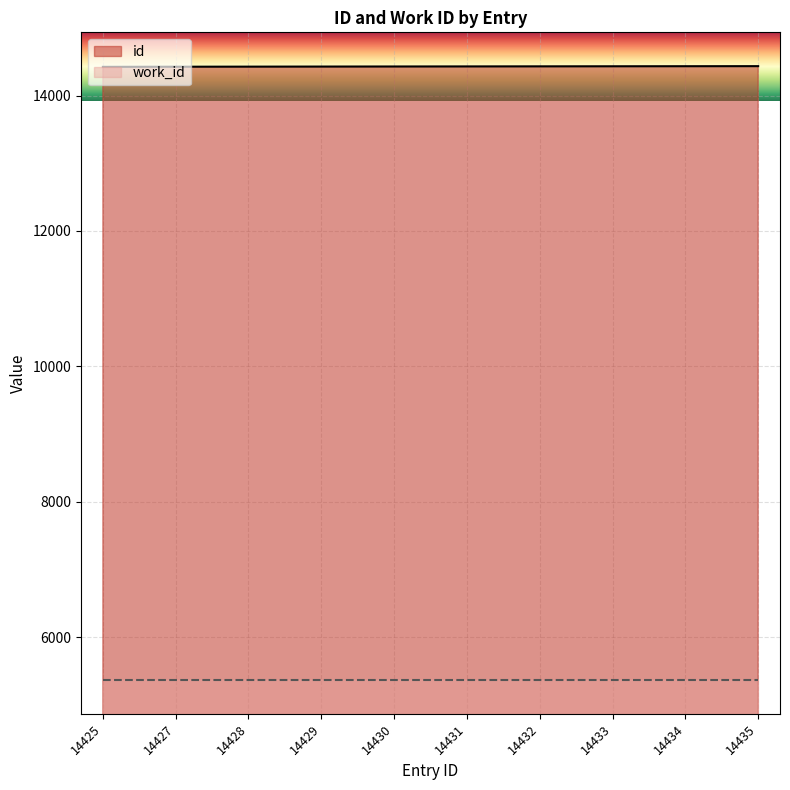

Rank the categories by value from lowest to highest.

14425, 14427, 14428, 14429, 14430, 14431, 14432, 14433, 14434, 14435